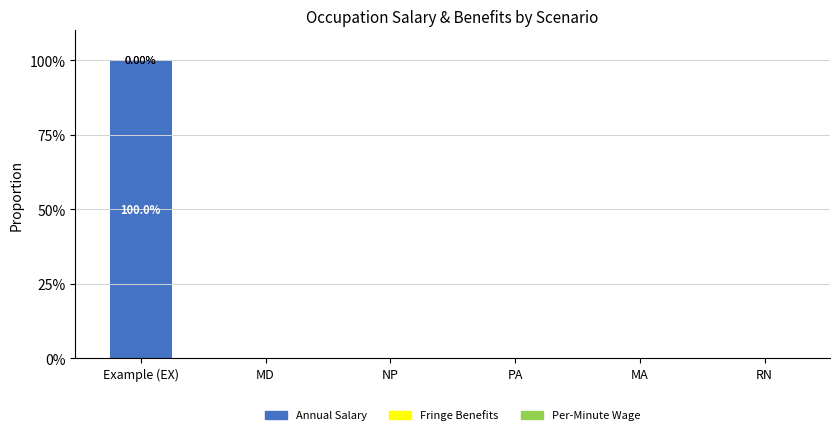

At which category is the sum across all series the highest?

Example (EX)